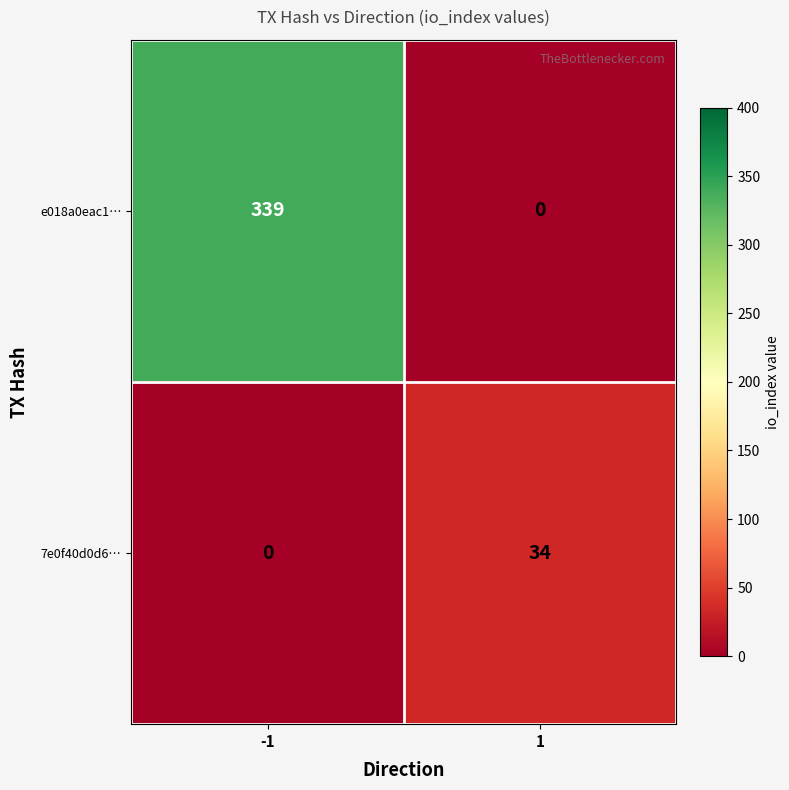

Reading right to left, extract all data points from this chart.

e018a0eac1…: 0	339
7e0f40d0d6…: 34	0